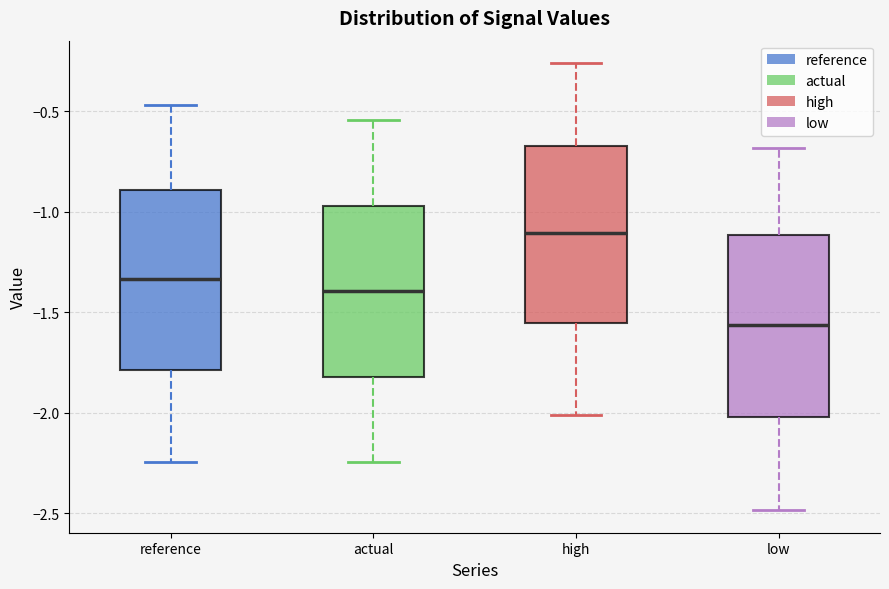

Which box's median line is the lowest?

low